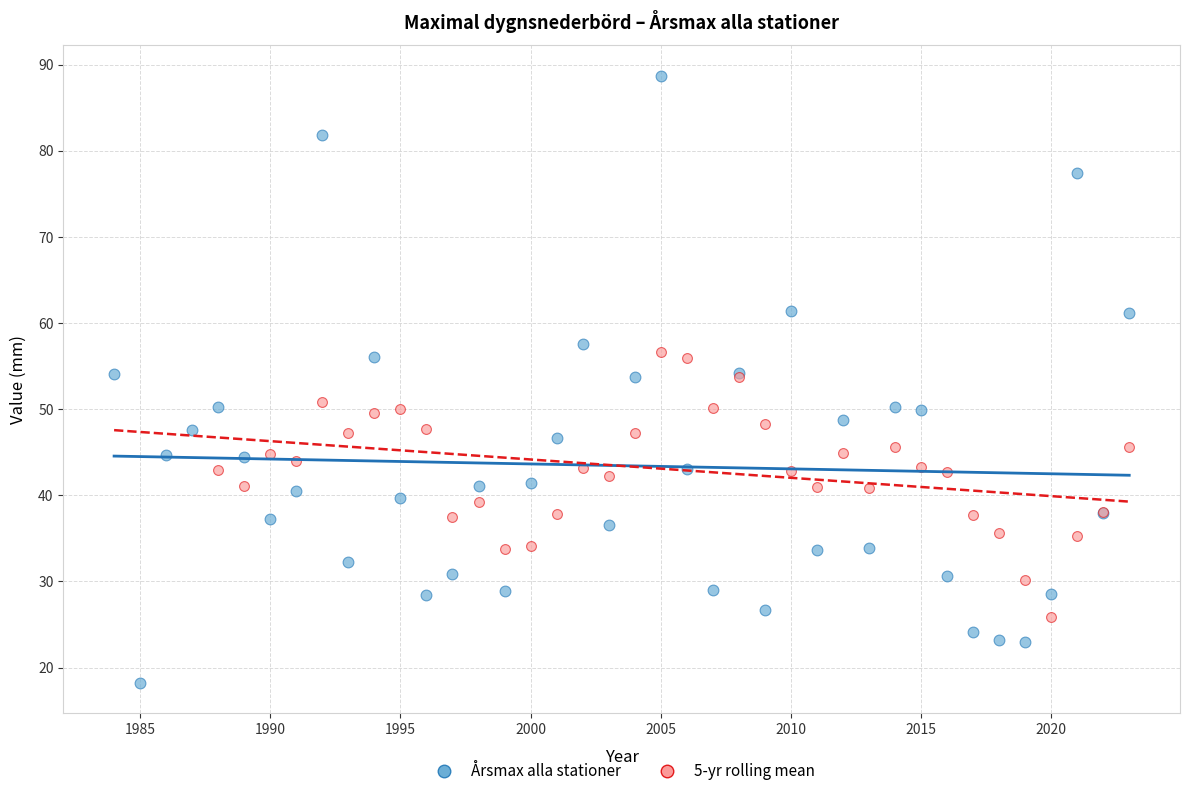

Which series contains the highest Y value?

Årsmax alla stationer